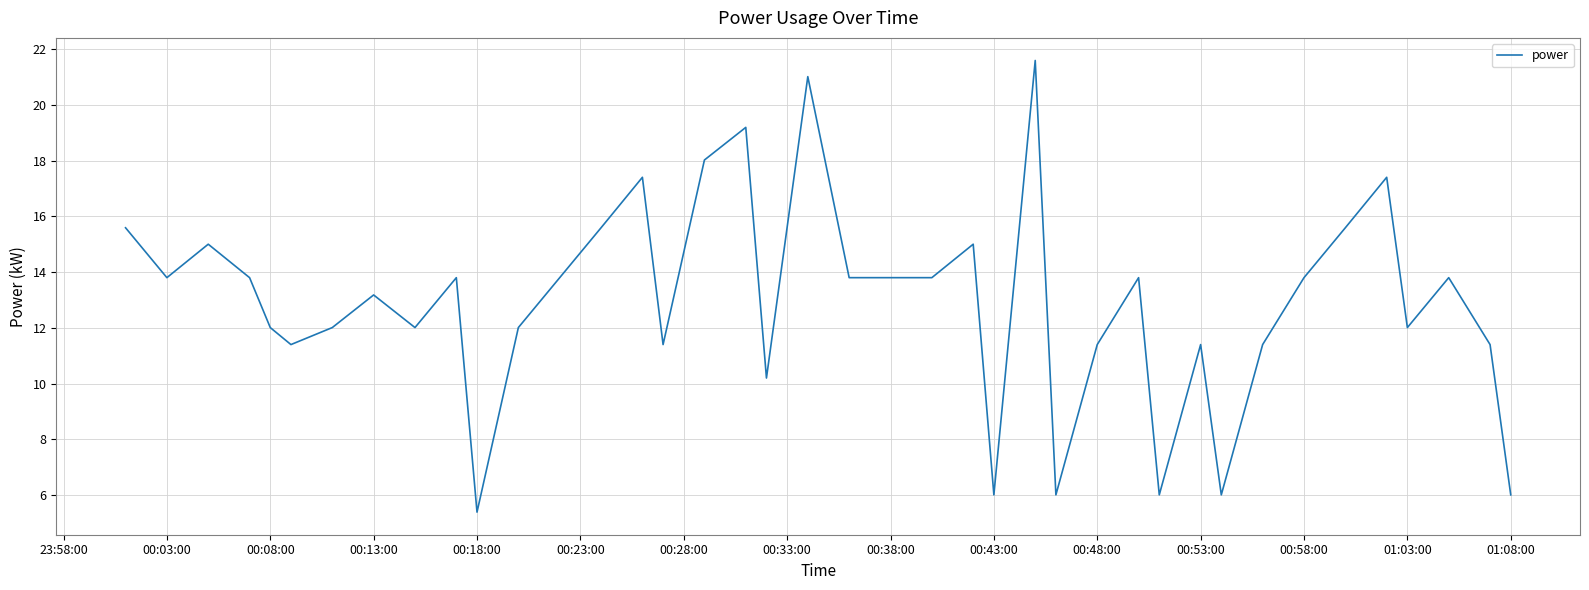

What is the difference between the maximum and minimum values?

16.2